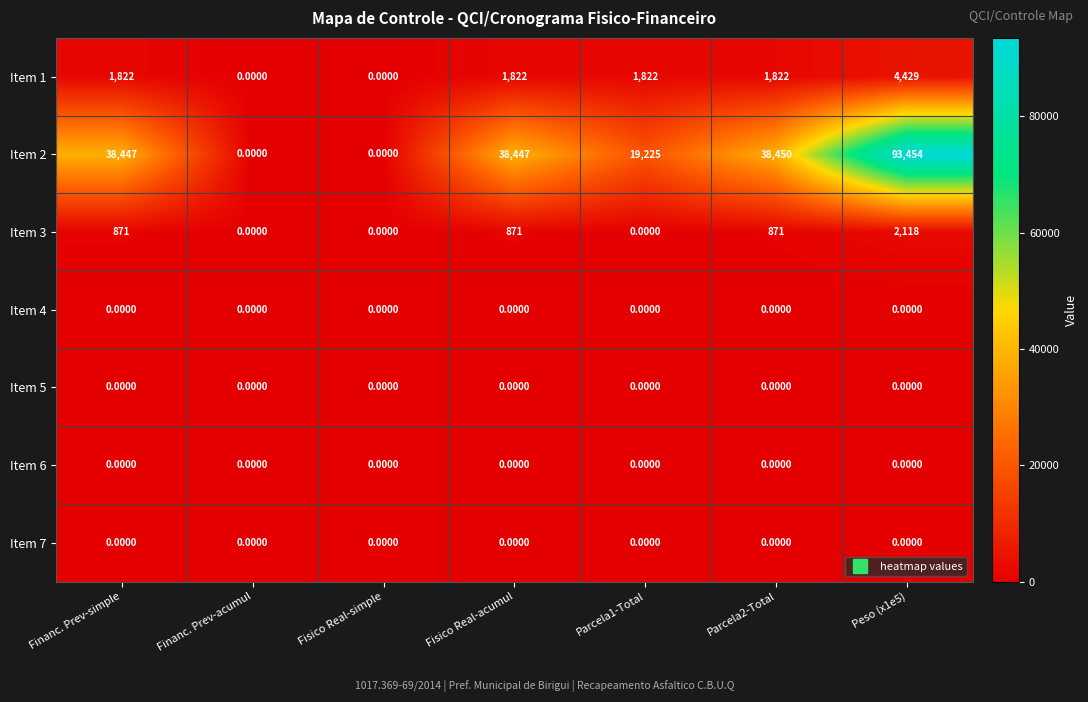

How many values in the Item 1 series are below 1822?

2